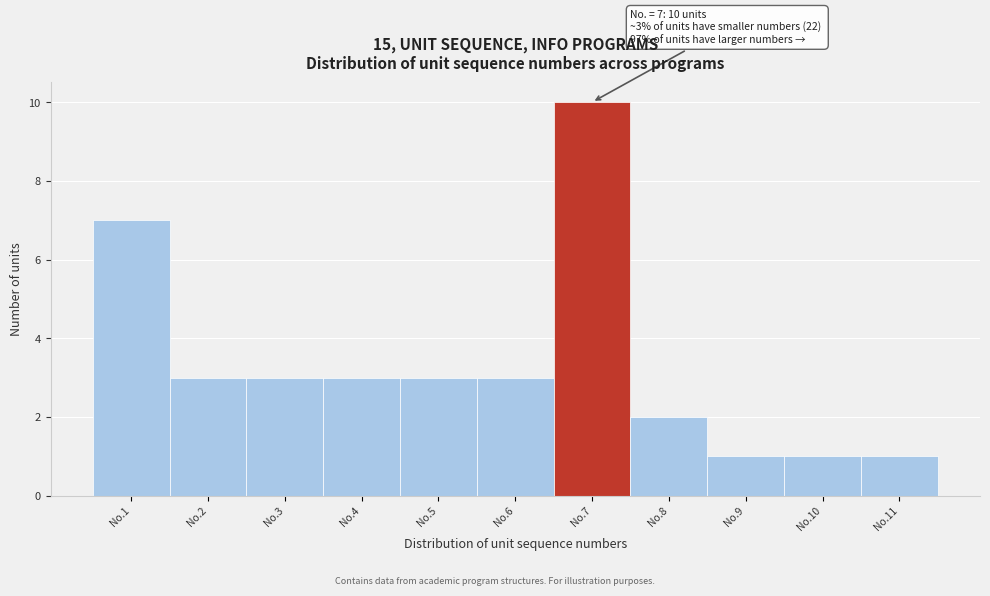

Reading left to right, transcribe all the data shown in this chart.

No.1=7	No.2=3	No.3=3	No.4=3	No.5=3	No.6=3	No.7=10	No.8=2	No.9=1	No.10=1	No.11=1